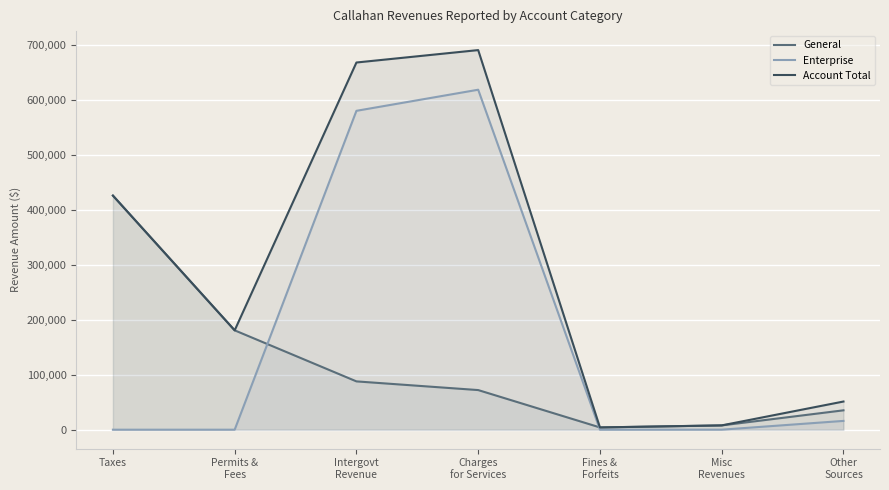

In General, how many points are lower than both neighbors (excluding endpoints)?

1